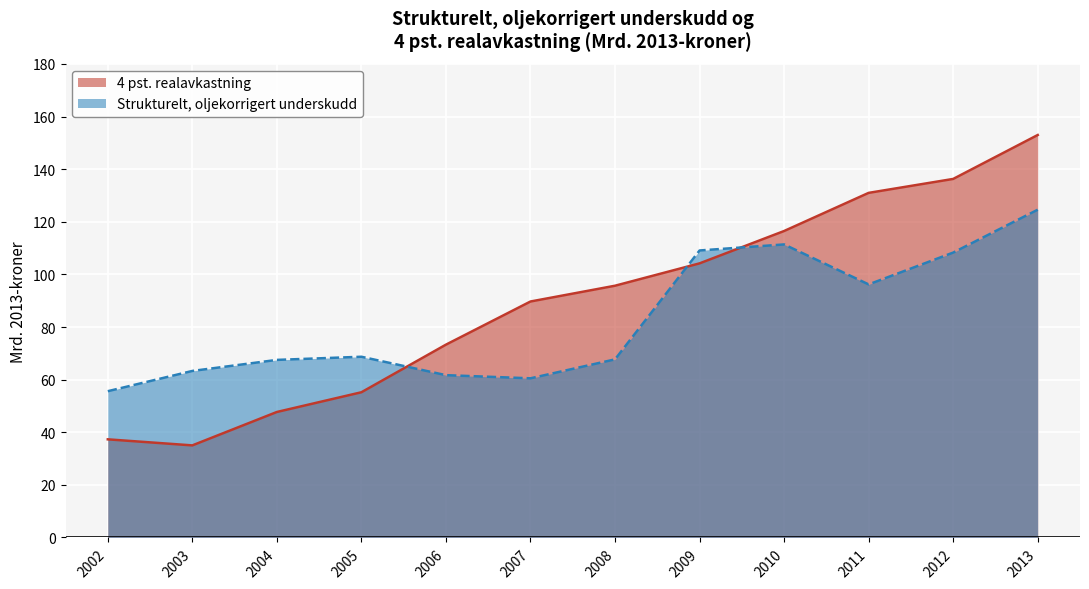

What is the value of the 4 pst. realavkastning point at the 6th from the left?

89.7